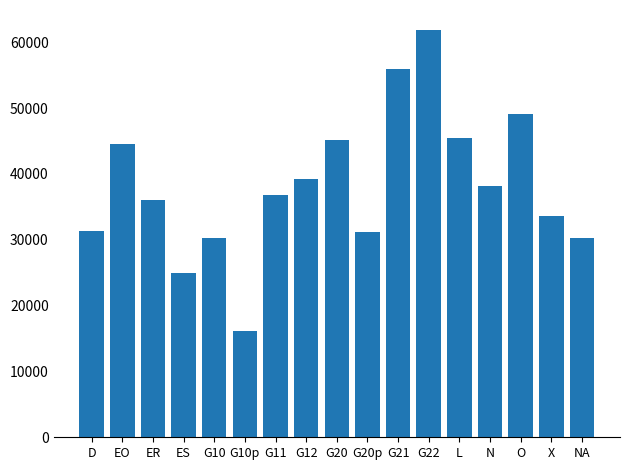

What is the sum of all values?

650000